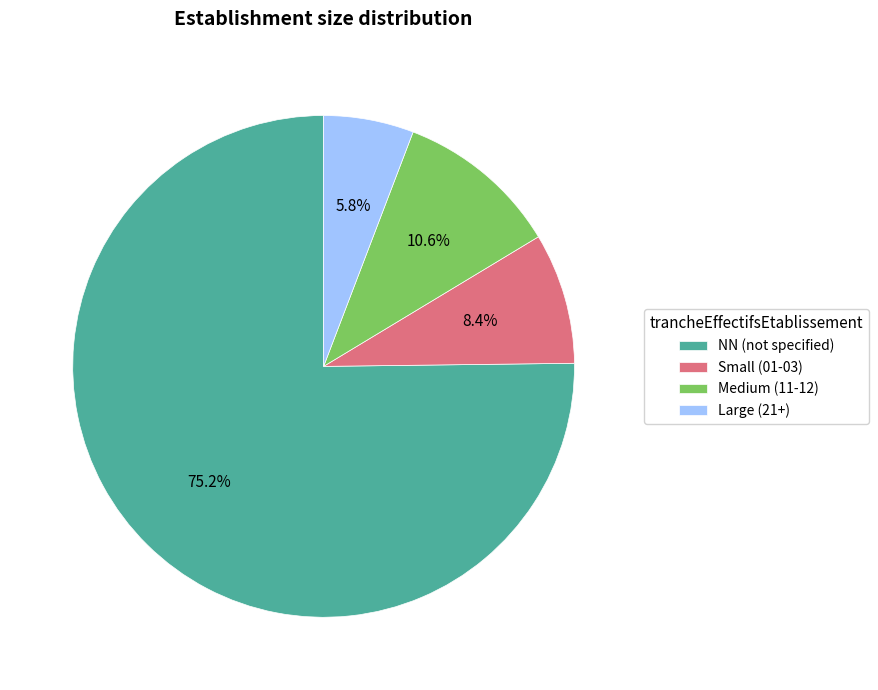

Is there a majority slice in this chart?

Yes